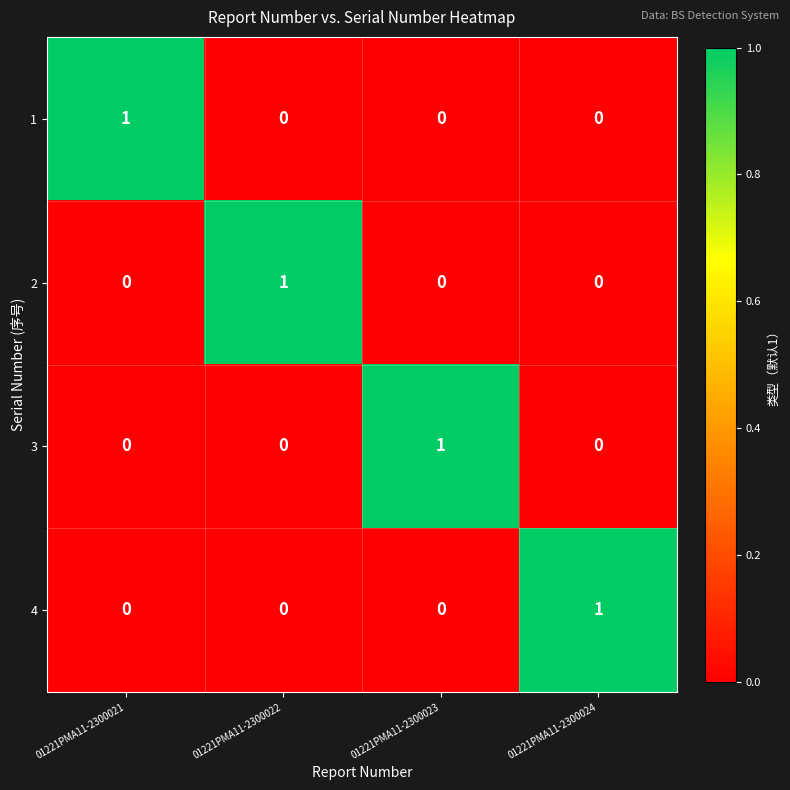

The value of 1 at 01221PMA11-2300024 is 0. True or false?

True